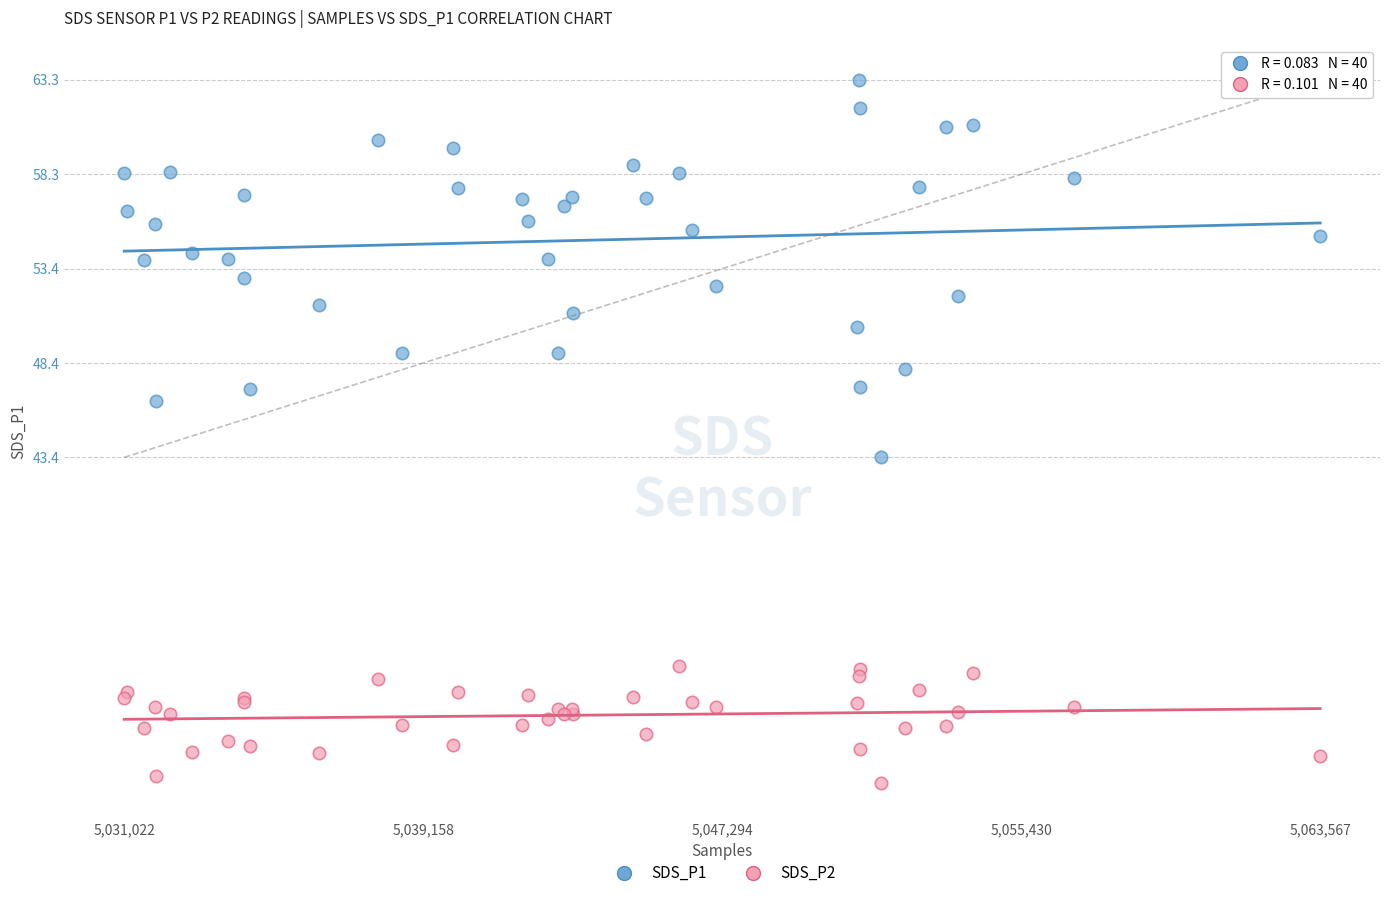

Which series contains the highest Y value?

SDS_P1